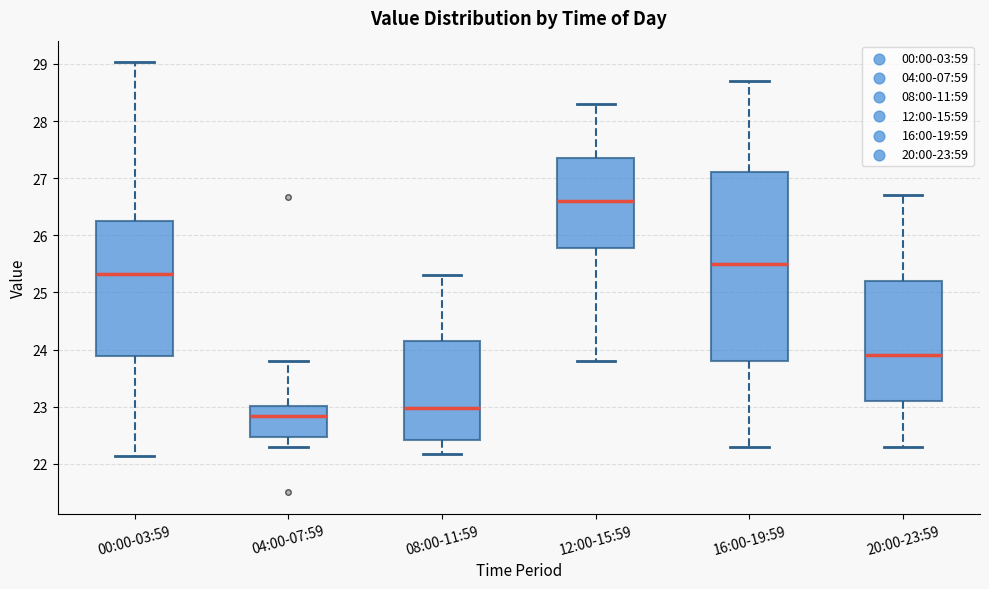

Reading left to right, read every box against the y-axis: the position of its median line, the range the box covers, and the ends of its whiskers. The values are not printed on the chart, so give them approximately, as read against the axis.

00:00-03:59: median 25.3, box 23.9 to 26.3, whiskers 22.1 to 29.0
04:00-07:59: median 22.8, box 22.5 to 23.0, whiskers 22.3 to 23.8
08:00-11:59: median 23.0, box 22.4 to 24.2, whiskers 22.2 to 25.3
12:00-15:59: median 26.6, box 25.8 to 27.4, whiskers 23.8 to 28.3
16:00-19:59: median 25.5, box 23.8 to 27.1, whiskers 22.3 to 28.7
20:00-23:59: median 23.9, box 23.1 to 25.2, whiskers 22.3 to 26.7